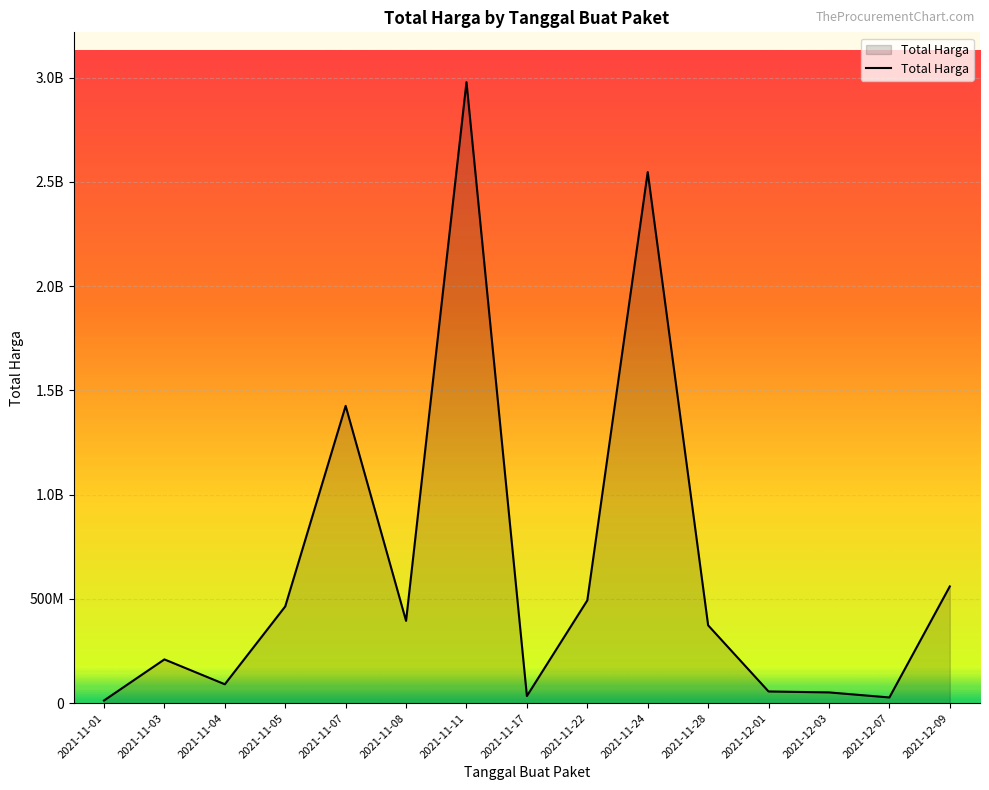

Reading left to right, extract all data points from this chart.

12787500	209905270	90672075	464002100	1425867900	394565800	2978963240	34292000	493000000	2547226200	373404000	56152800	51601000	27412000	559971000